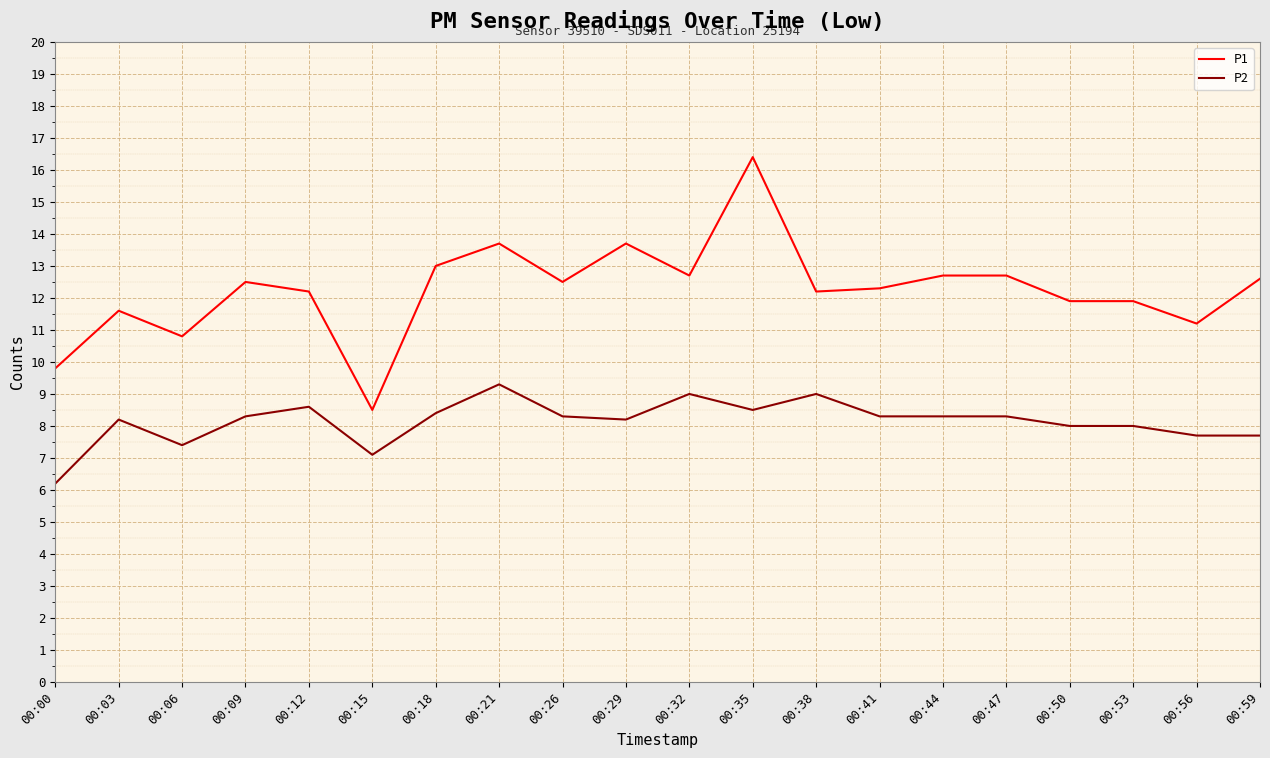

What is the difference between the highest and lowest values at 00:32?

3.7